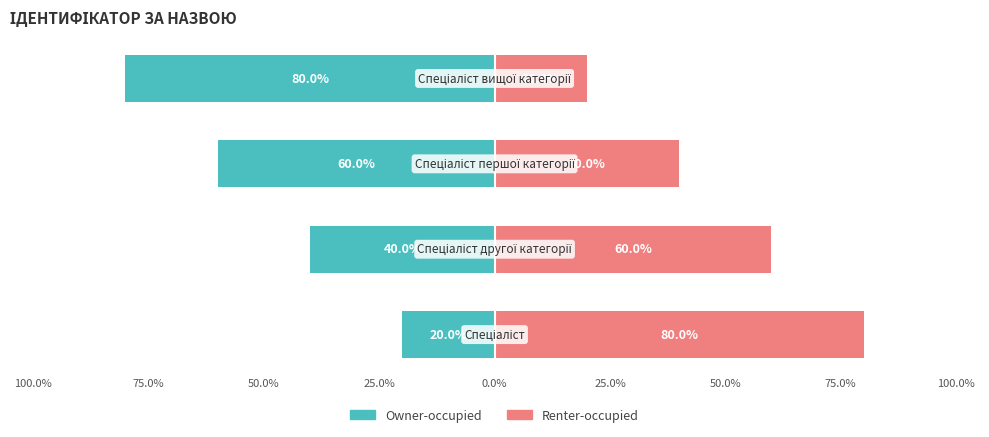

True or false: Owner-occupied has a value of -10 at 100.0%.

False